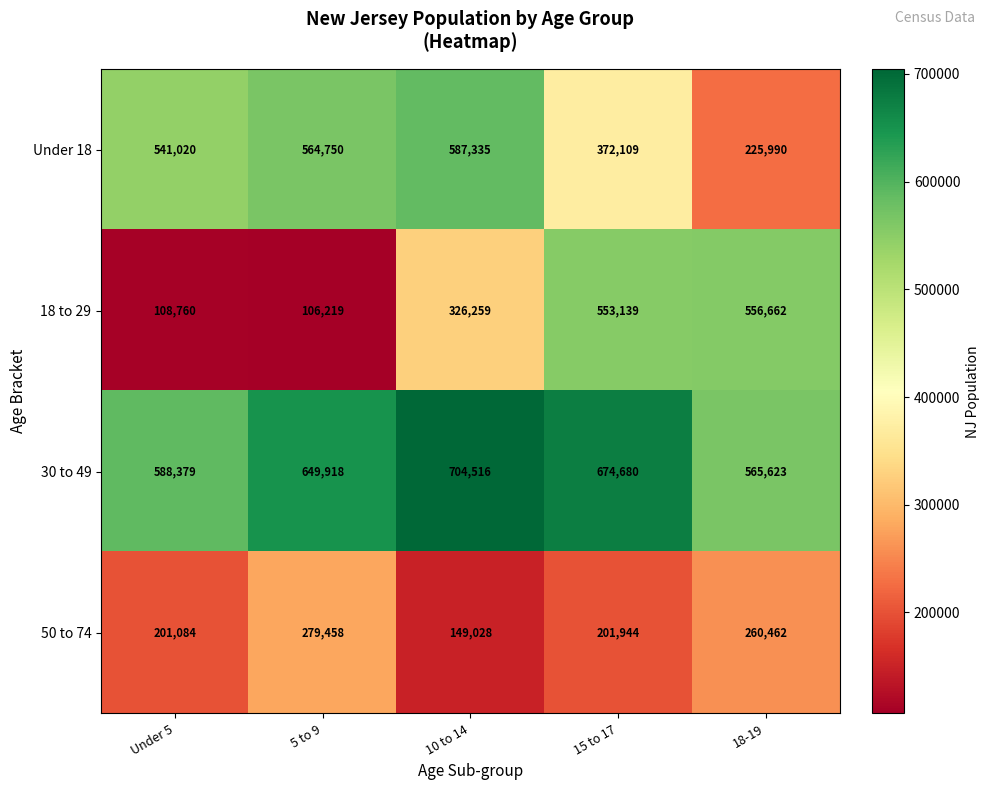

What is the total value across all series at 5 to 9?

1600345